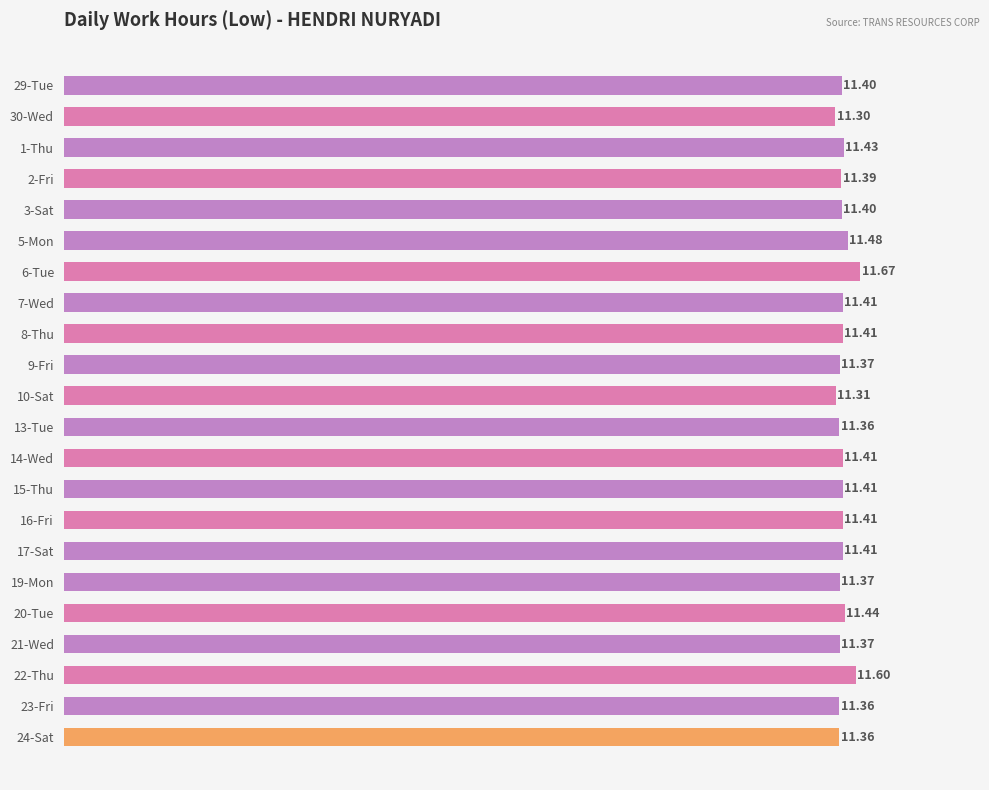

What is the difference between the values at 6-Tue and 13-Tue?

0.3